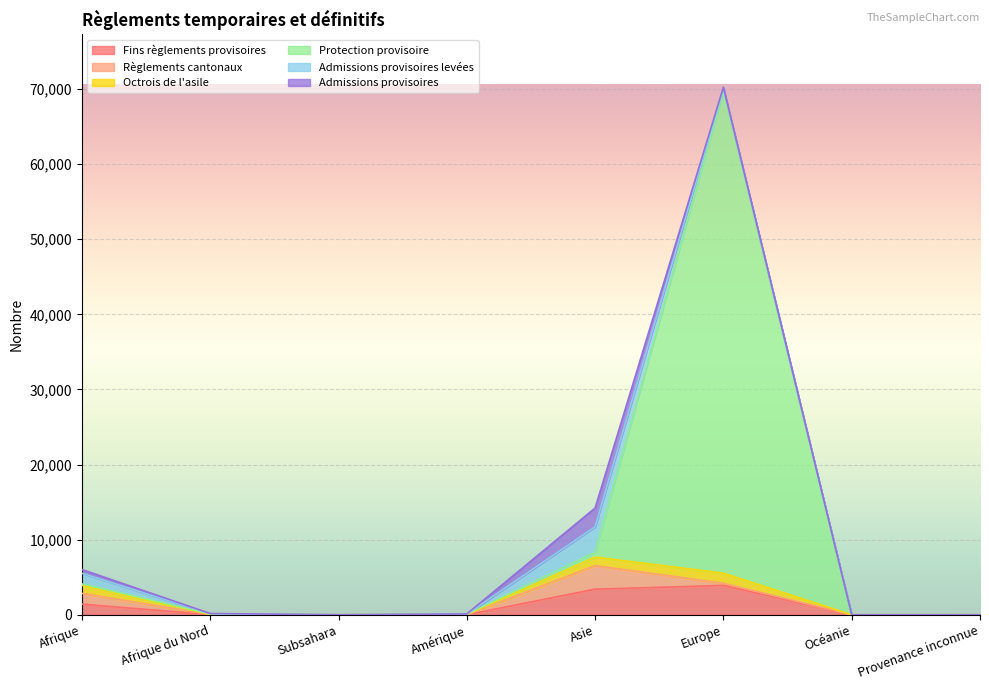

What value does the Protection provisoire series have at Asie?

656